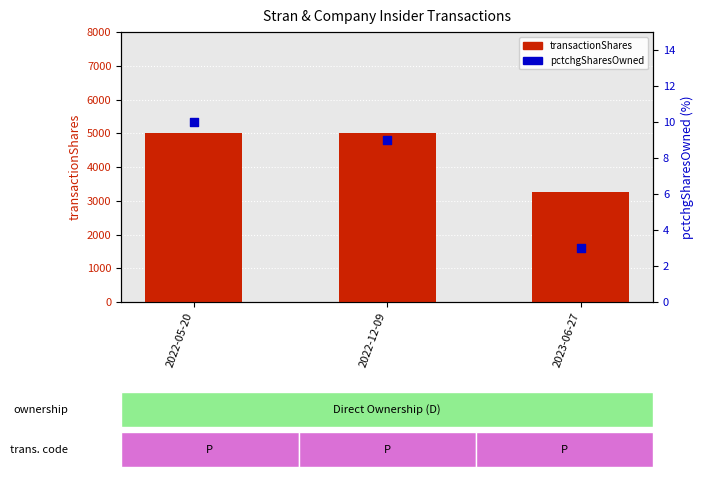

Which series has the largest Y range (max minus min)?

transactionShares